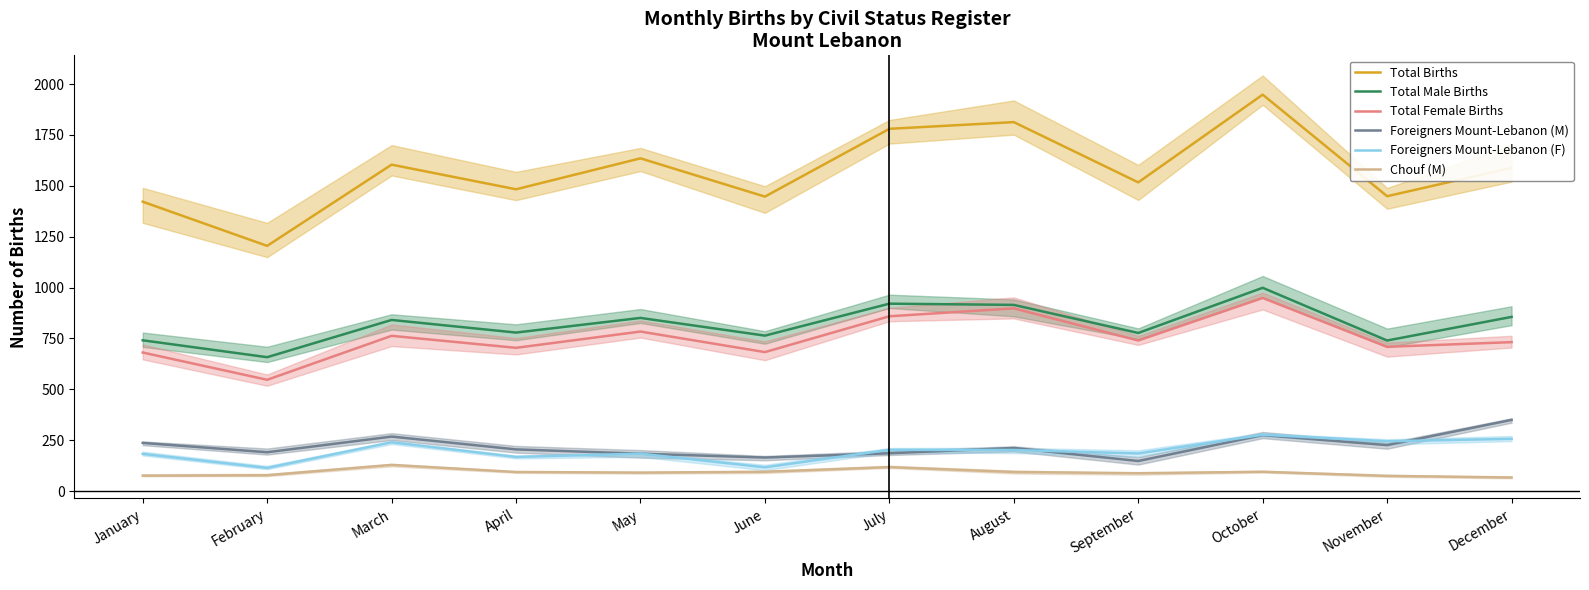

True or false: Total Births and Total Male Births cross at least once.

False